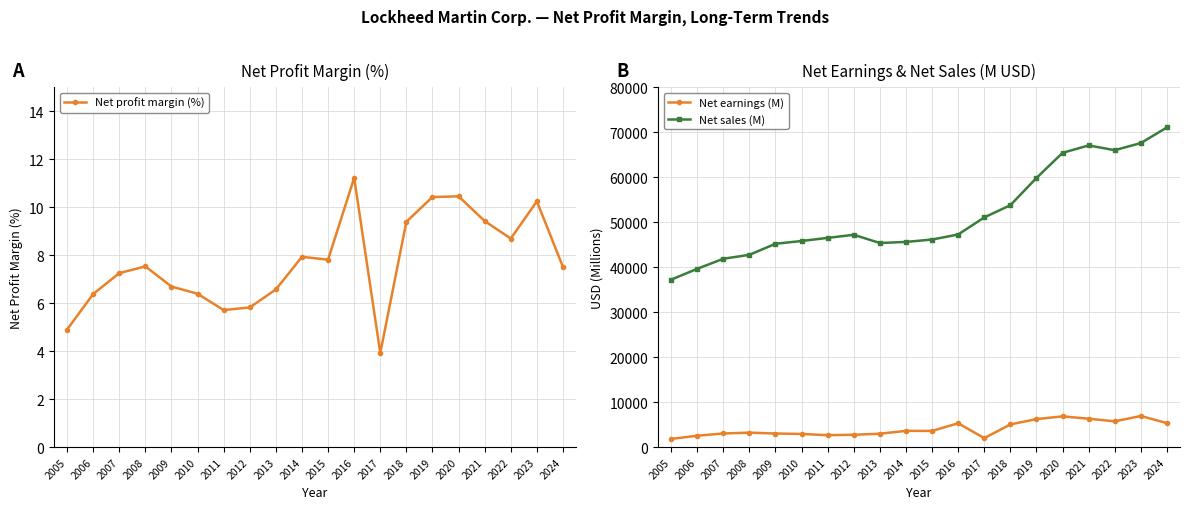

Count the number of data series in this chart.

3